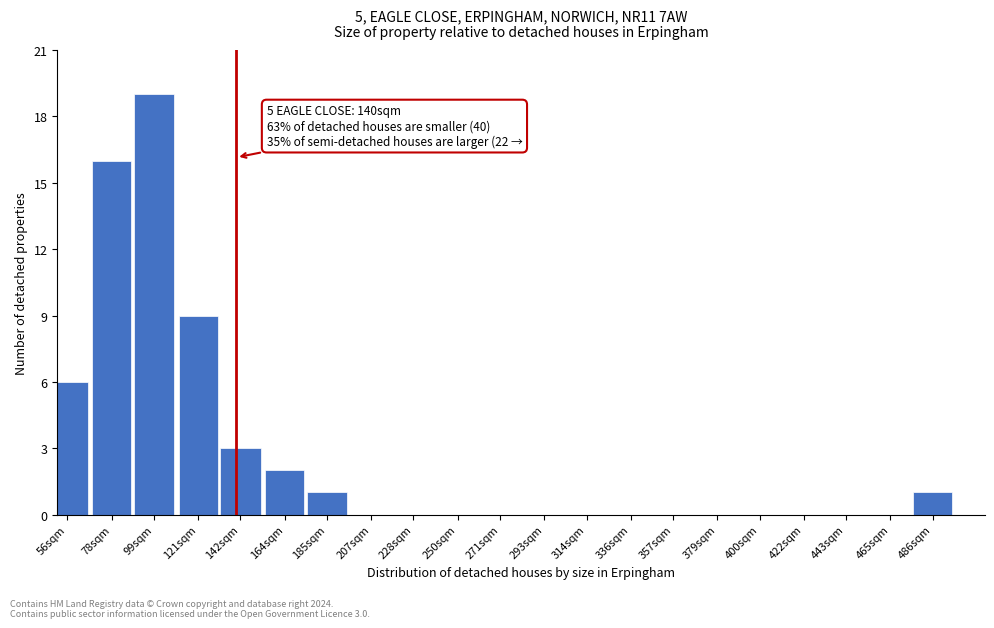

Reading right to left, extract all data points from this chart.

486sqm=1	465sqm=0	443sqm=0	422sqm=0	400sqm=0	379sqm=0	357sqm=0	336sqm=0	314sqm=0	293sqm=0	271sqm=0	250sqm=0	228sqm=0	207sqm=0	185sqm=1	164sqm=2	142sqm=3	121sqm=9	99sqm=19	78sqm=16	56sqm=6